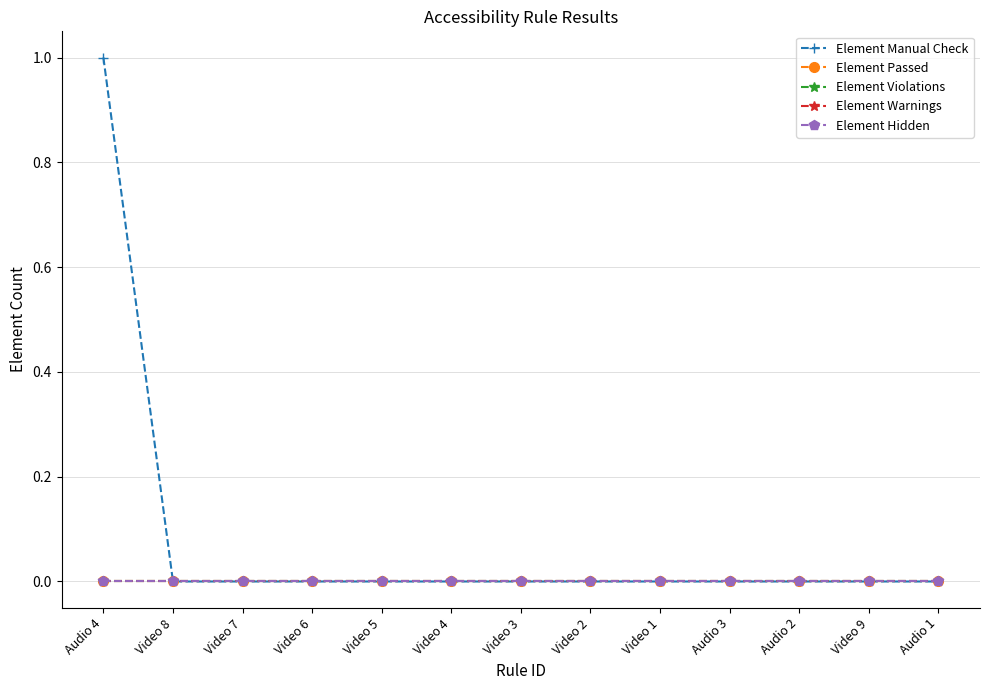

At which category does the chart reach its minimum across all series?

Video 8